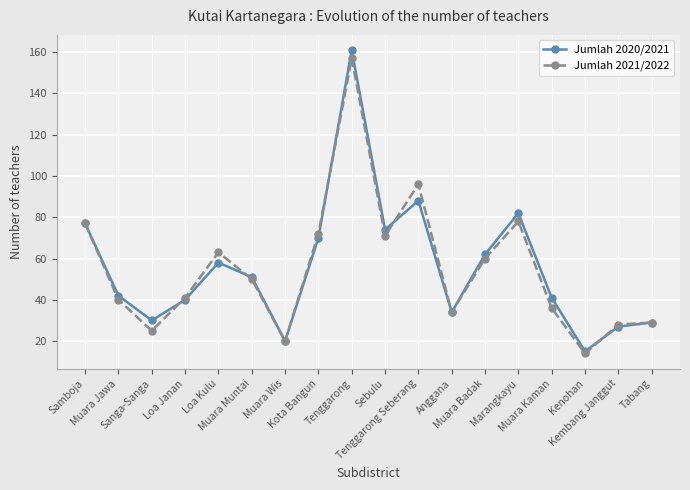

At which label is Jumlah 2020/2021 closest to 88?

Tenggarong Seberang